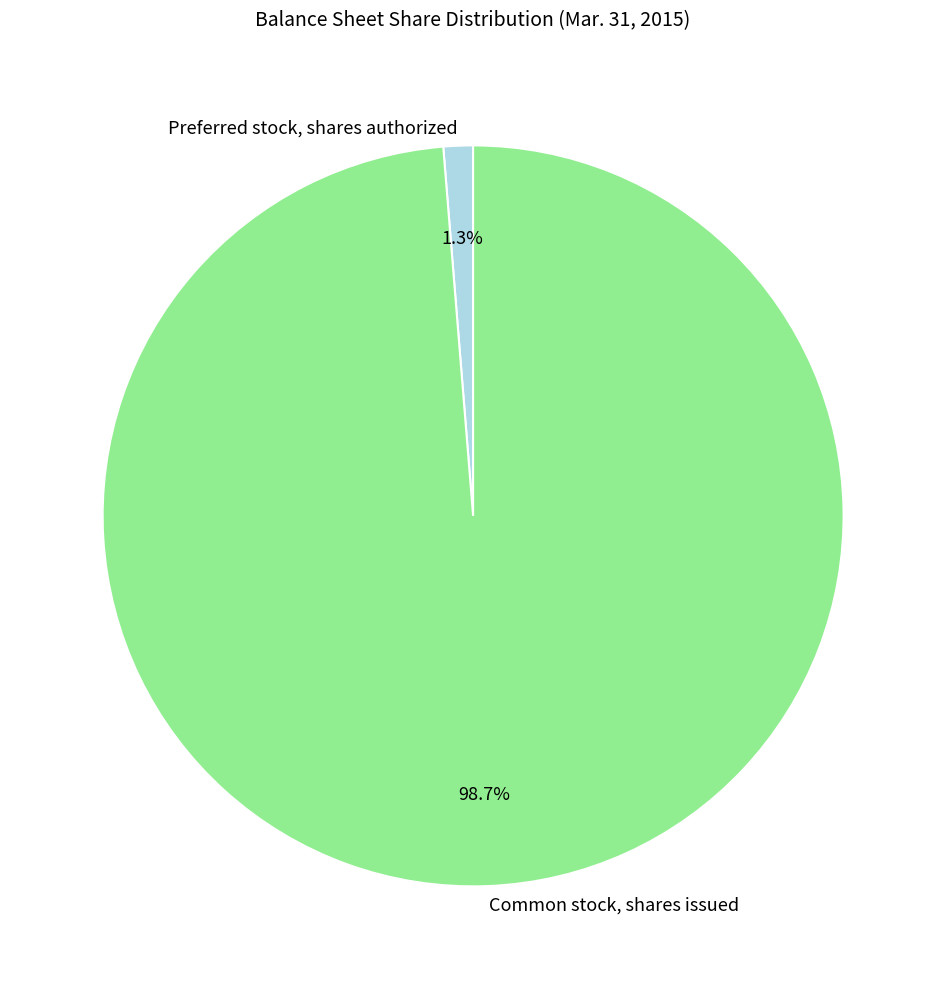

Rank the categories by value from lowest to highest.

Preferred stock, shares authorized, Common stock, shares issued